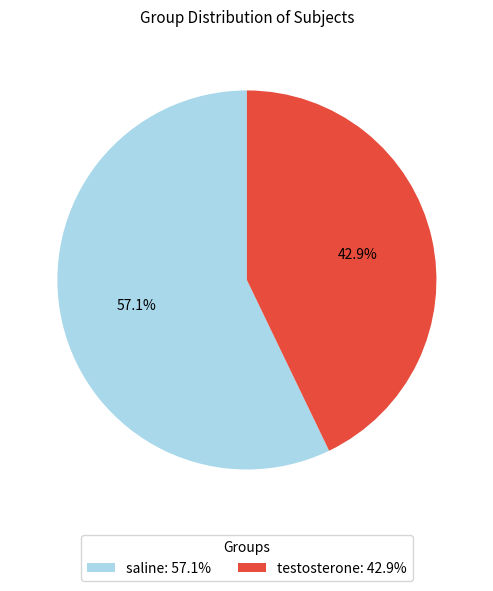

To the nearest percent, what is the difference between the largest and smallest slice percentages?

14%